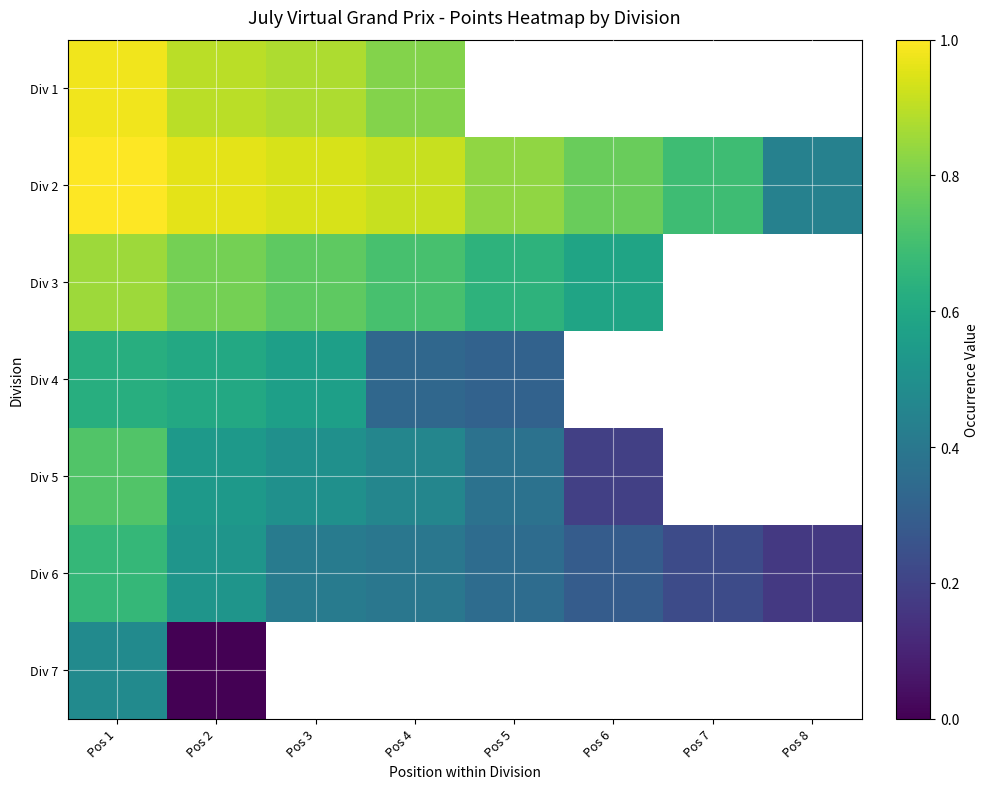

What is the approximate value of Div 2 at Pos 3?

0.9